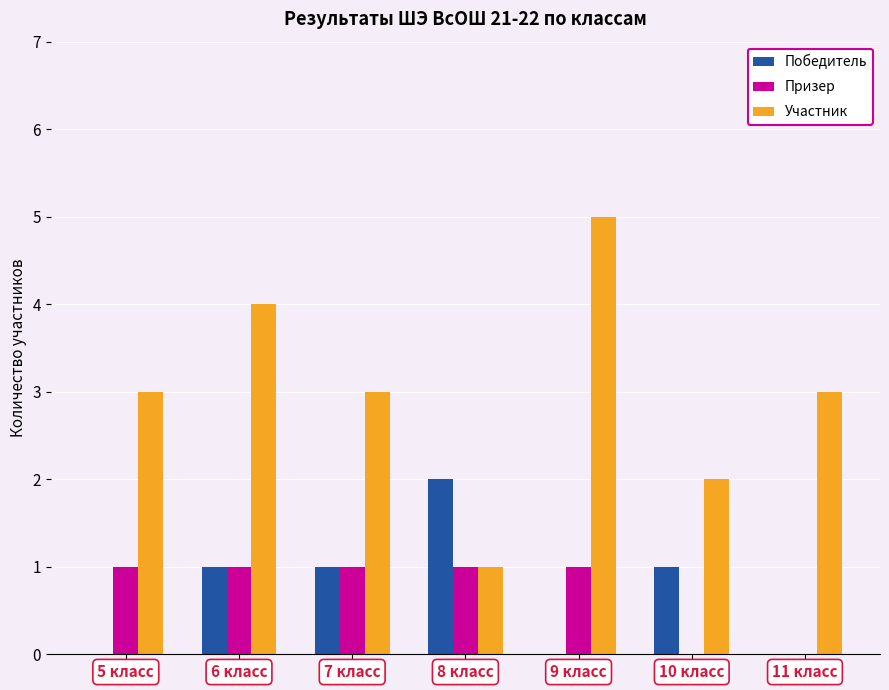

Between 8 класс and 9 класс, which series saw the biggest shift?

Участник